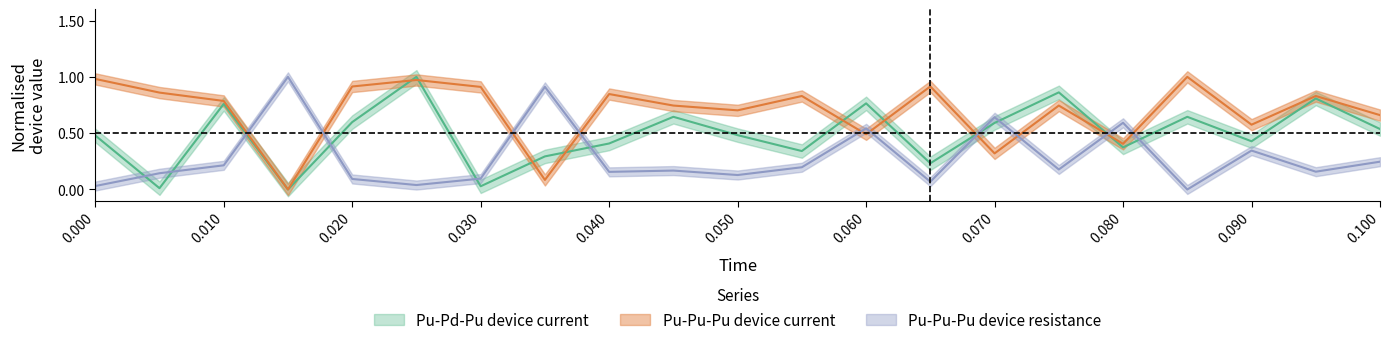

What is the difference between the maximum and minimum values in the pu_pu_current series?

1.0